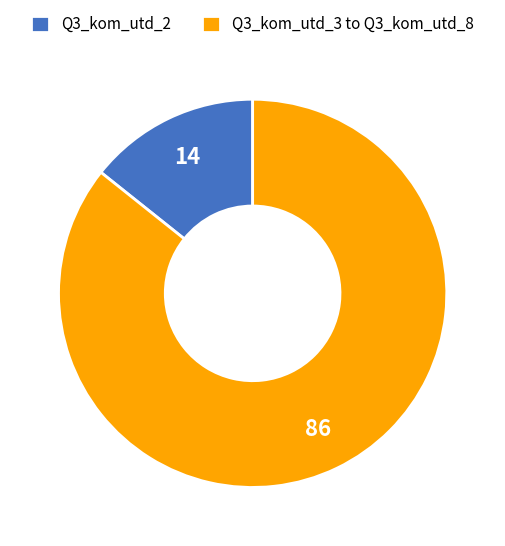

Is it true that Q3_kom_utd_3 to Q3_kom_utd_8 is 86% of the pie?

True